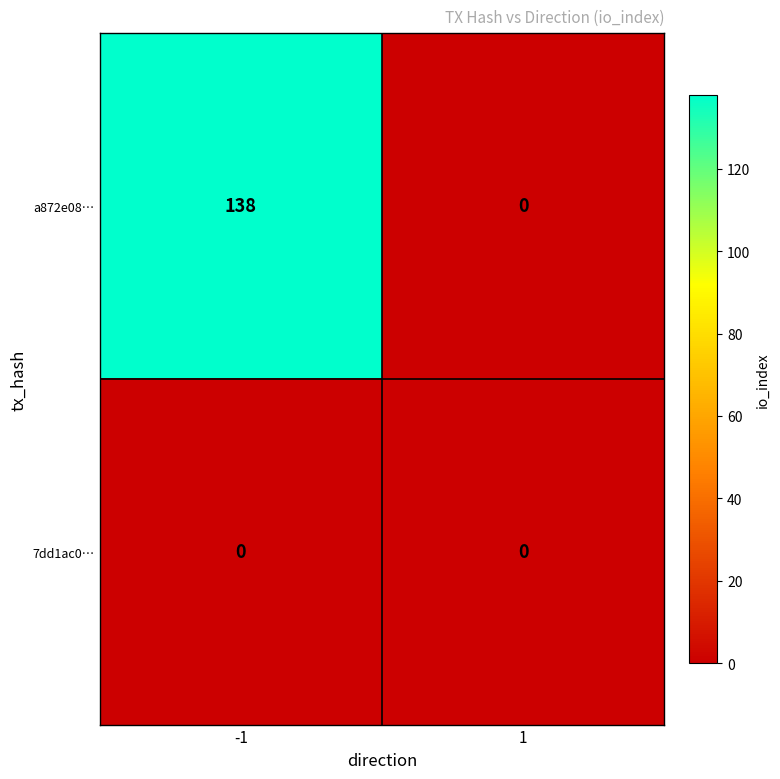

At -1, list the series in order from largest to smallest.

a872e08…, 7dd1ac0…